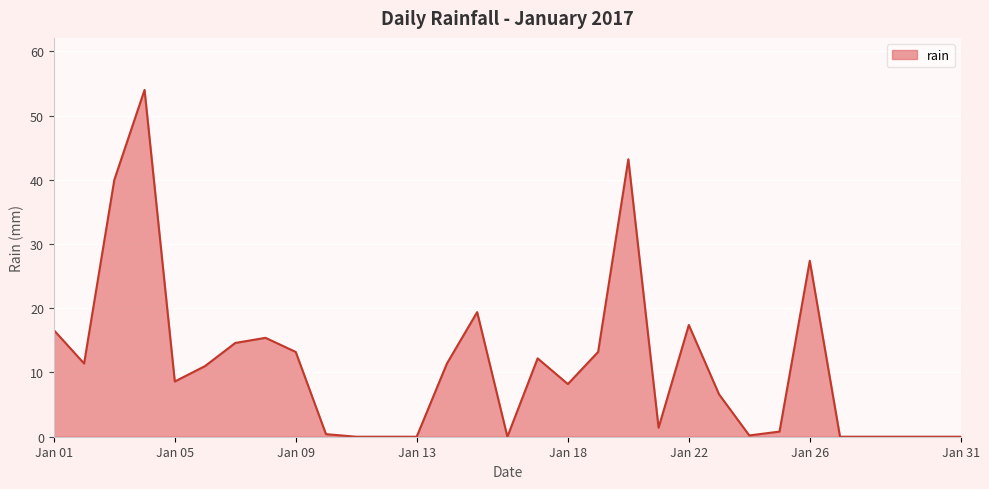

What is the maximum value shown in the chart?

54.0